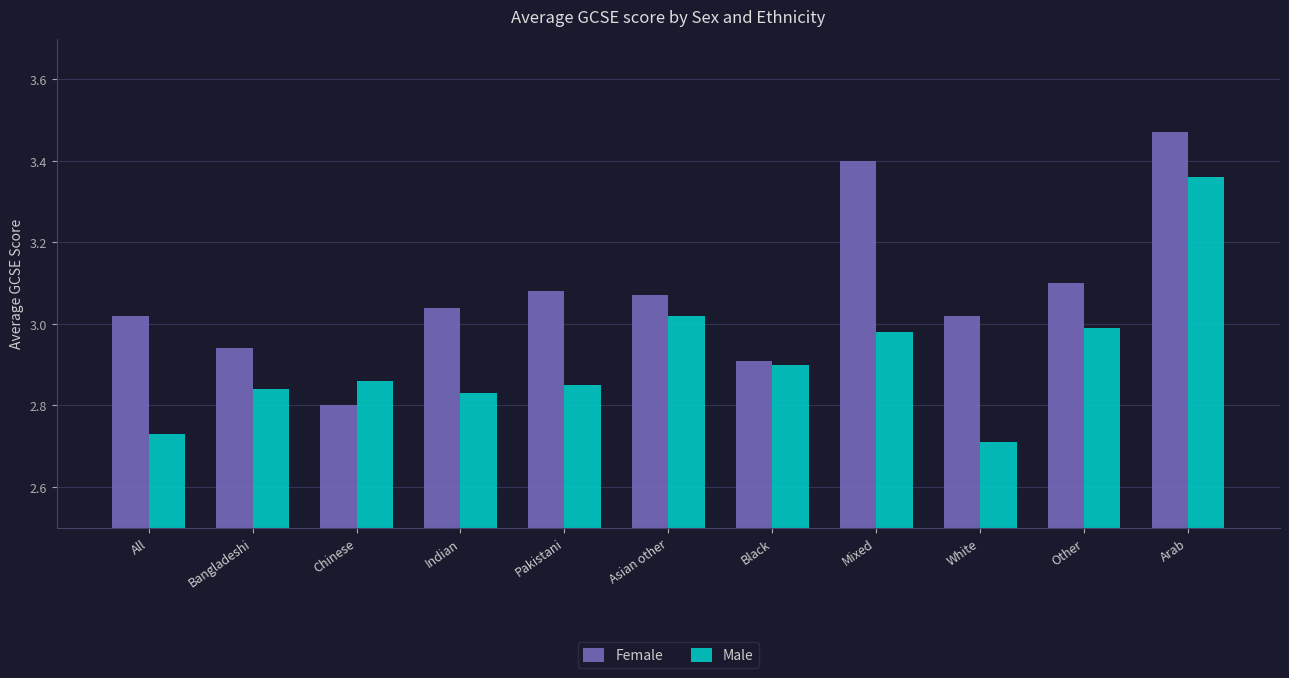

Which category has the highest value in the Male series?

Arab